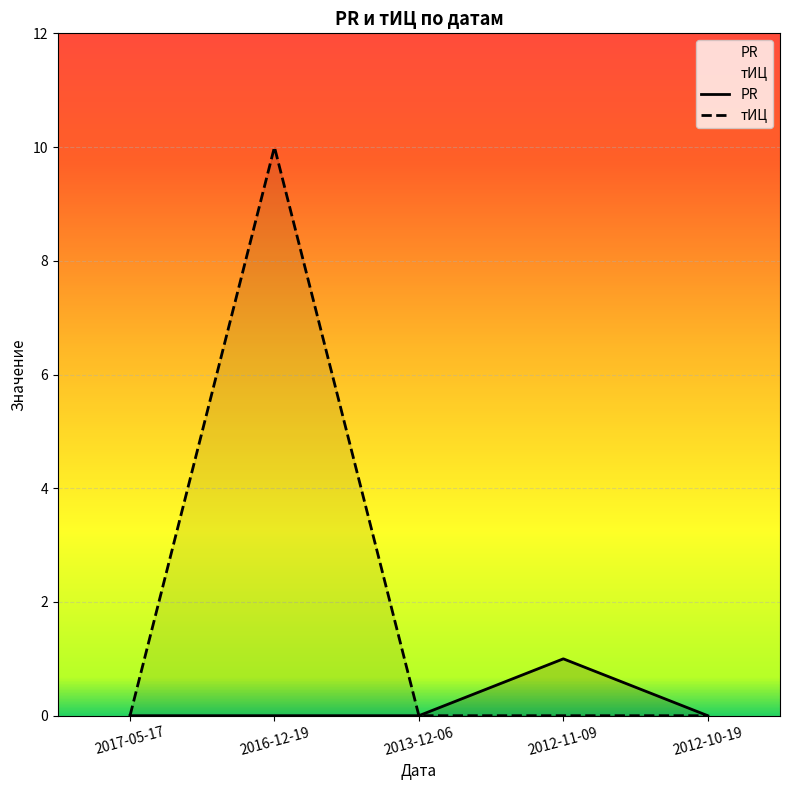

What is the highest value of the PR series?

1